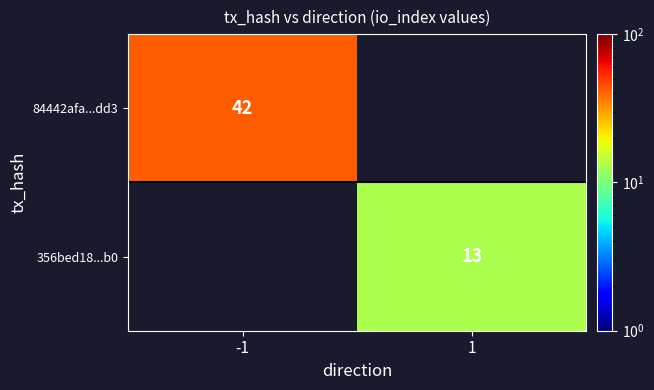

True or false: 84442afa...dd3 has a value of 42 at -1.

True